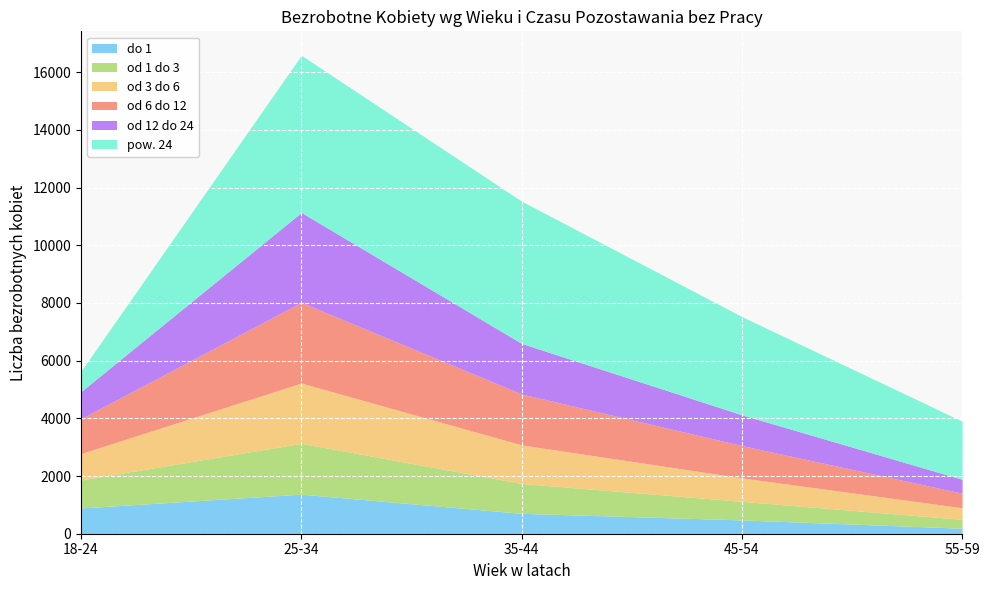

What is the label of the 2nd point from the left?

25-34